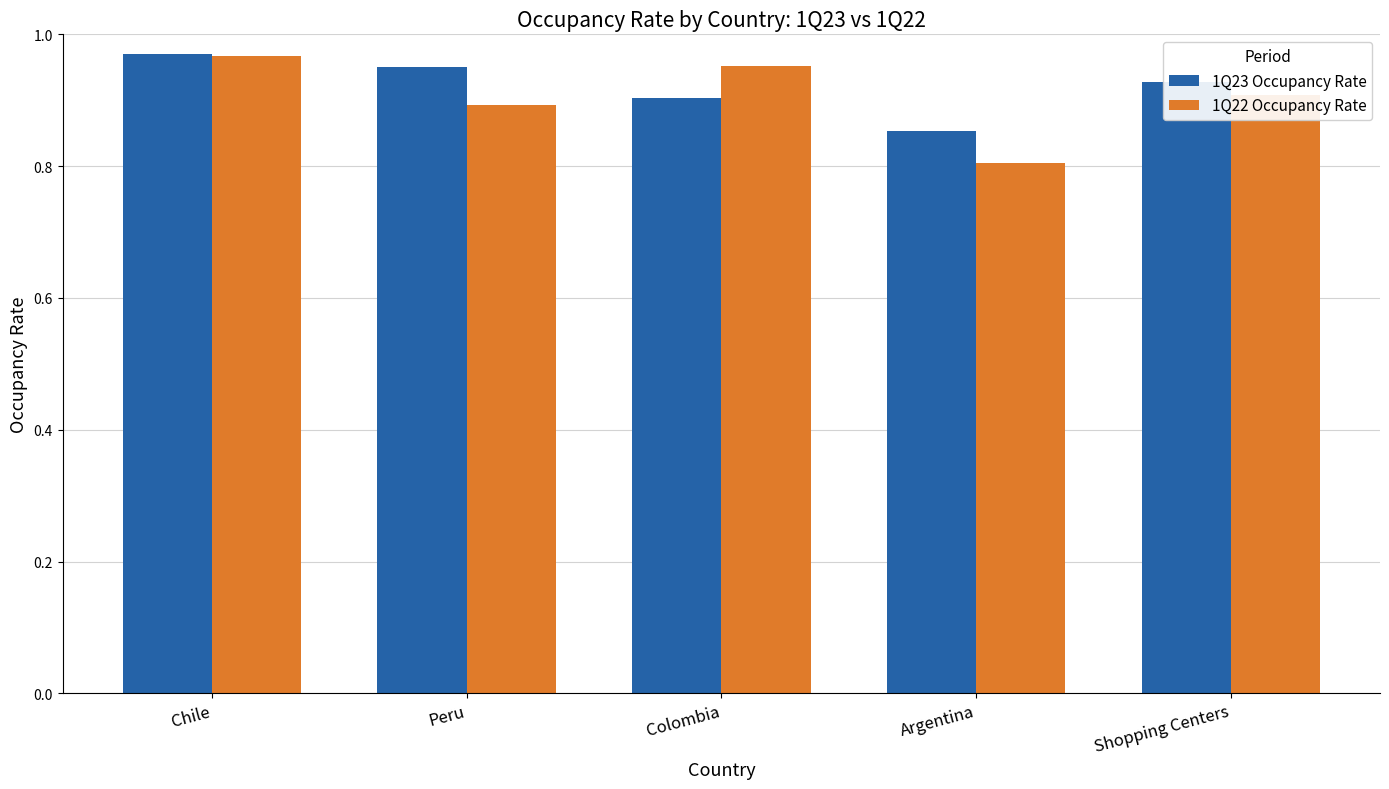

What is the smallest value displayed?

0.8